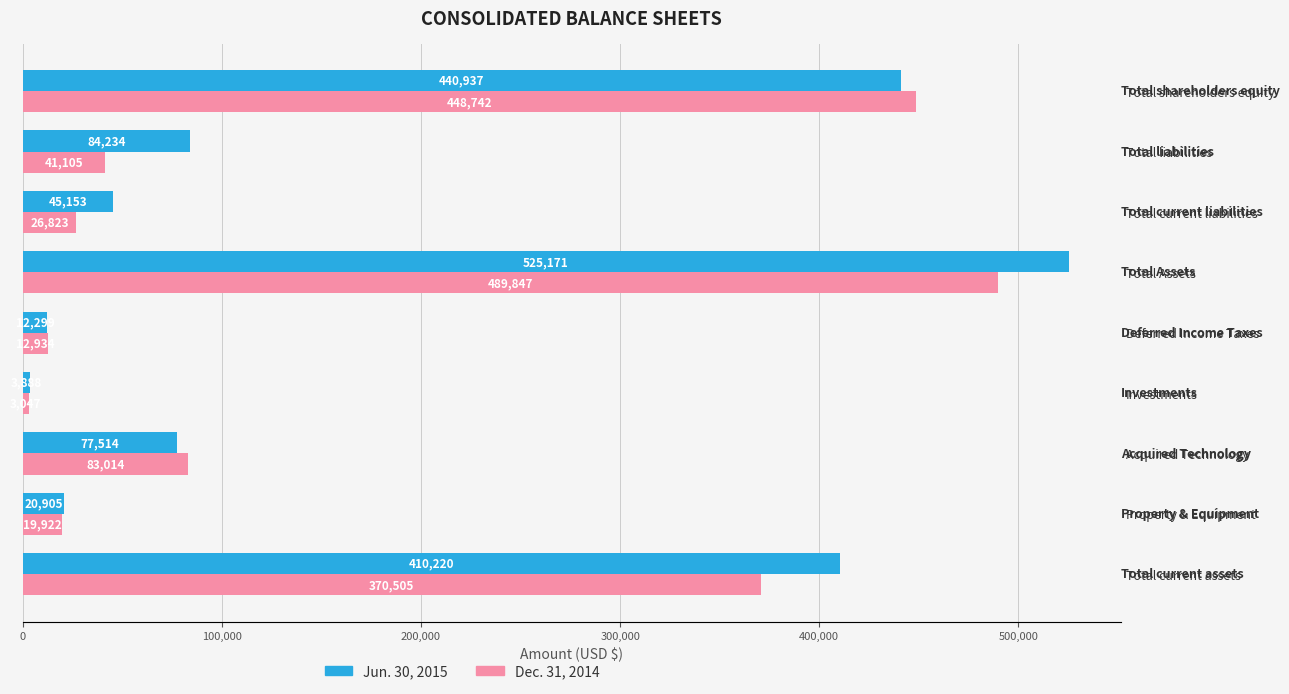

At how many categories does at least one series exceed 92929?

3